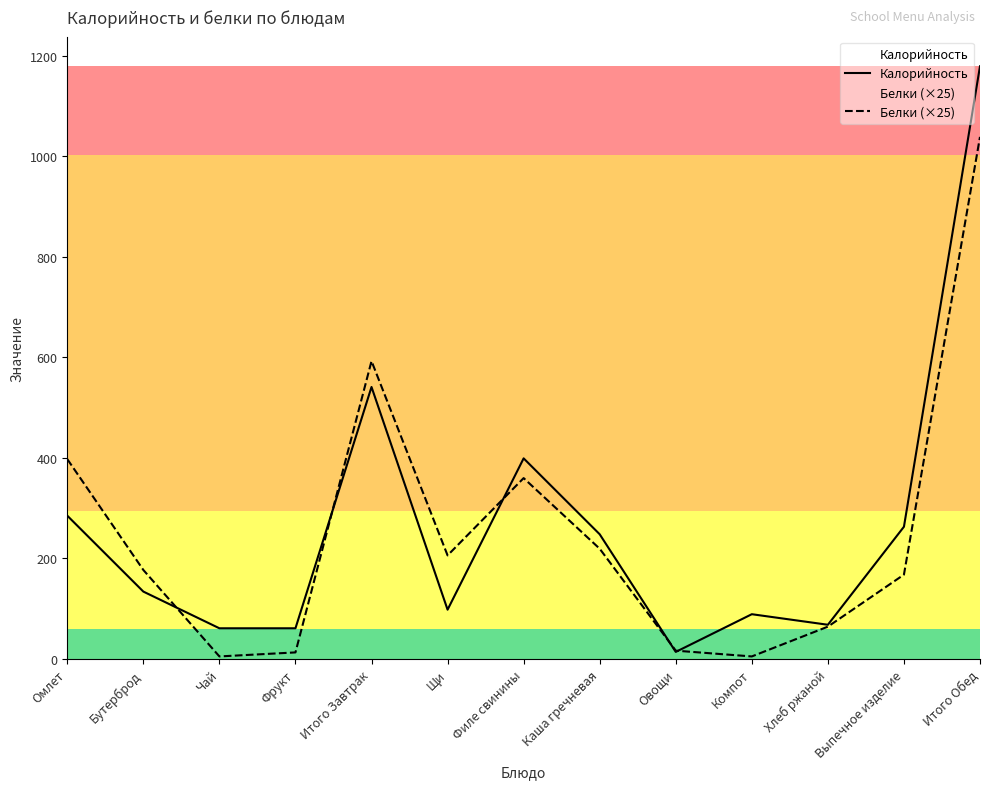

Rank the categories by Калорийность value from highest to lowest.

Итого Обед, Итого Завтрак, Филе свинины, Омлет, Выпечное изделие, Каша гречневая, Бутерброд, Щи, Компот, Хлеб ржаной, Чай, Фрукт, Овощи